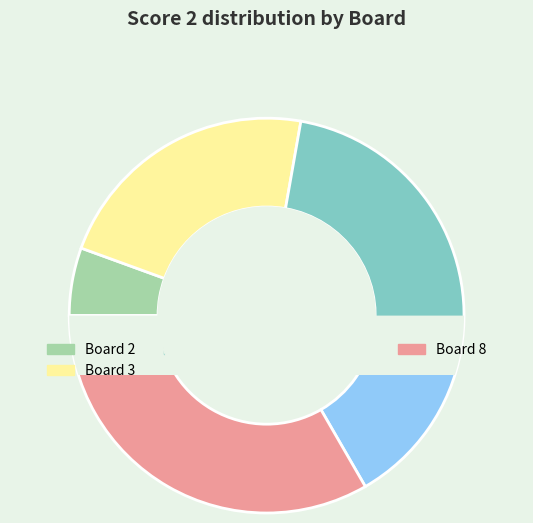

To the nearest percent, what is the difference between the Board 5 and Board 4 slice percentages?

25%